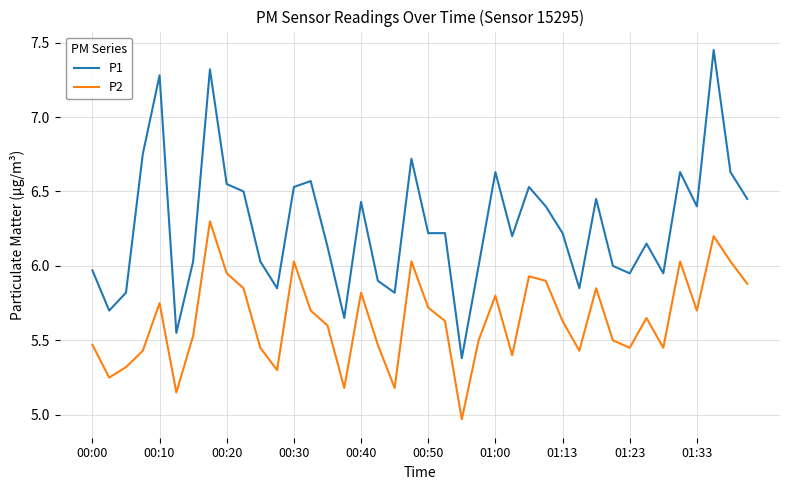

True or false: P1 and P2 intersect in this chart.

False